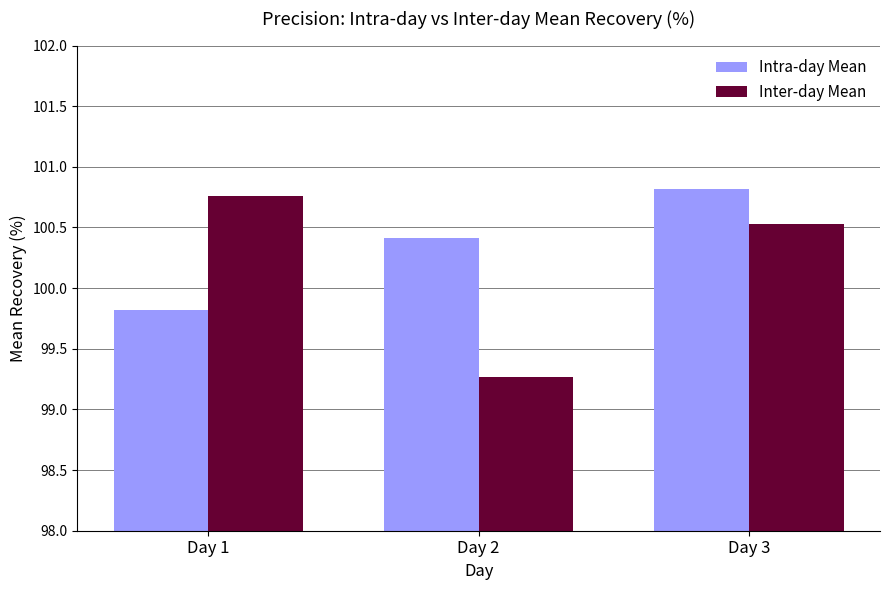

What is the sum of the Inter-day Mean values at Day 1 and Day 3?

201.3